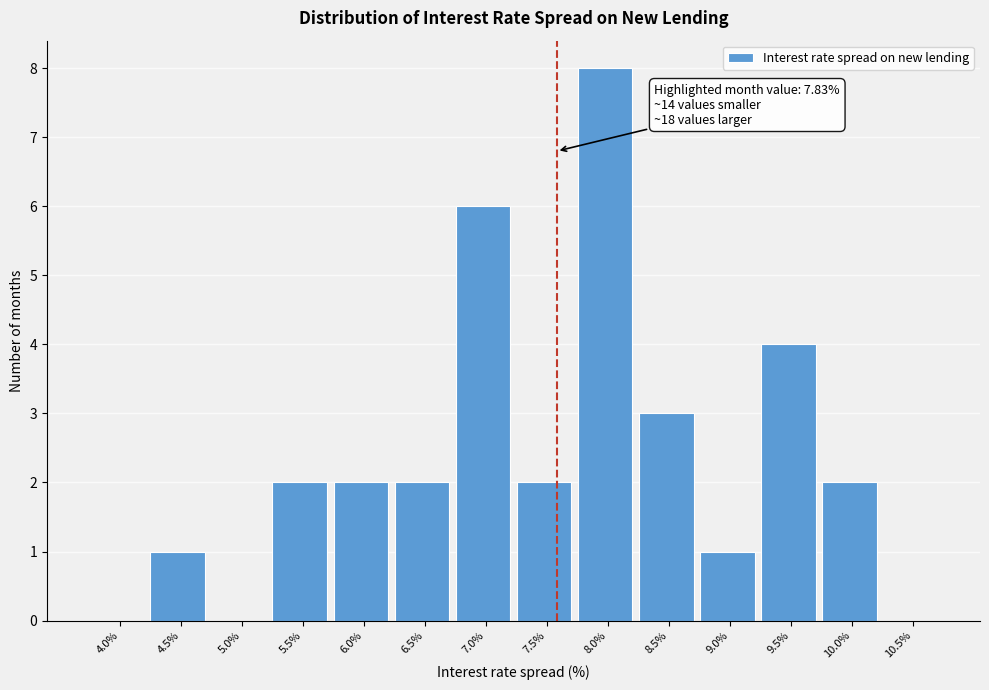

Reading left to right, what are all the values shown in this chart?

4.0%=0	4.5%=1	5.0%=0	5.5%=2	6.0%=2	6.5%=2	7.0%=6	7.5%=2	8.0%=8	8.5%=3	9.0%=1	9.5%=4	10.0%=2	10.5%=0